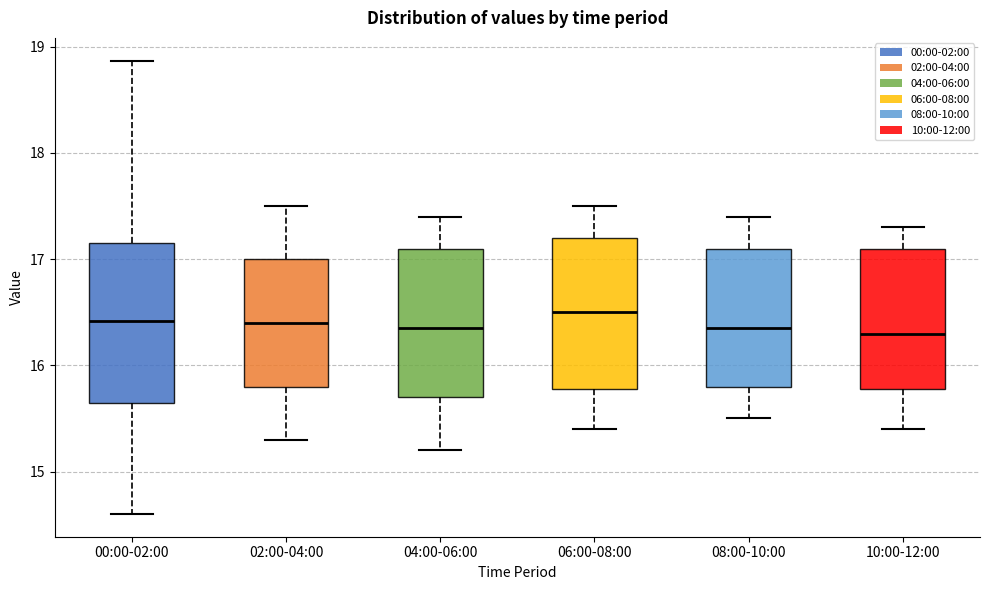

Reading left to right, read every box against the y-axis: the position of its median line, the range the box covers, and the ends of its whiskers. The values are not printed on the chart, so give them approximately, as read against the axis.

00:00-02:00: median 16.4, box 15.6 to 17.1, whiskers 14.6 to 18.9
02:00-04:00: median 16.4, box 15.8 to 17.0, whiskers 15.3 to 17.5
04:00-06:00: median 16.4, box 15.7 to 17.1, whiskers 15.2 to 17.4
06:00-08:00: median 16.5, box 15.8 to 17.2, whiskers 15.4 to 17.5
08:00-10:00: median 16.4, box 15.8 to 17.1, whiskers 15.5 to 17.4
10:00-12:00: median 16.3, box 15.8 to 17.1, whiskers 15.4 to 17.3